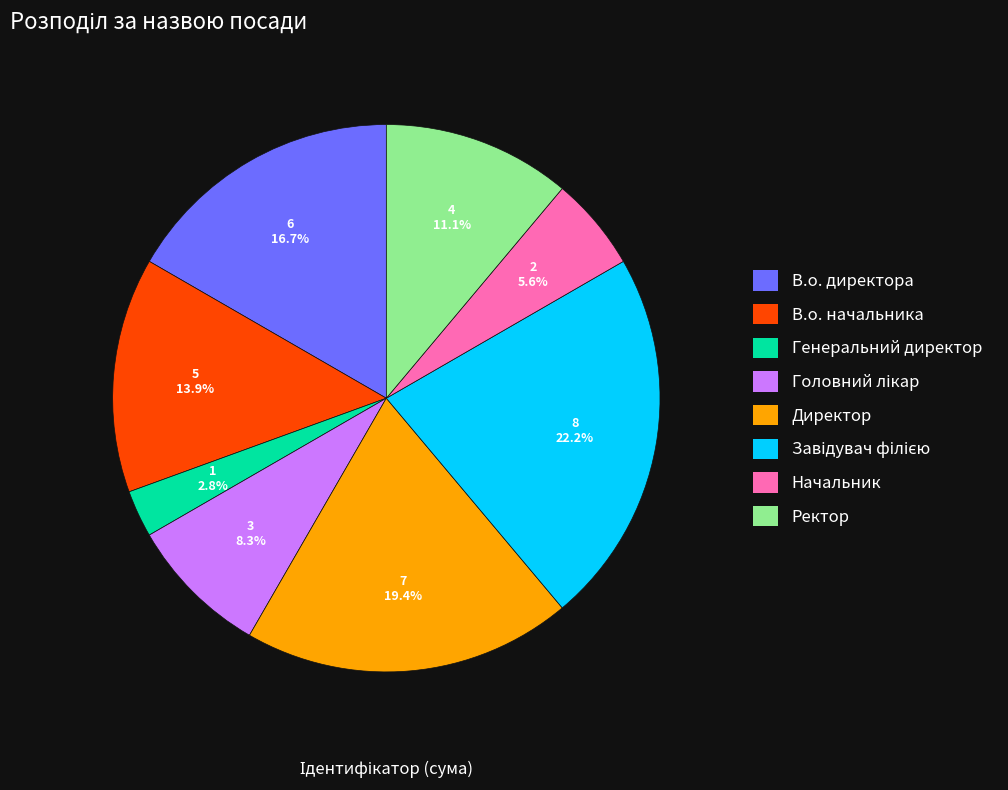

Which has a higher value, В.о. директора or Директор?

Директор